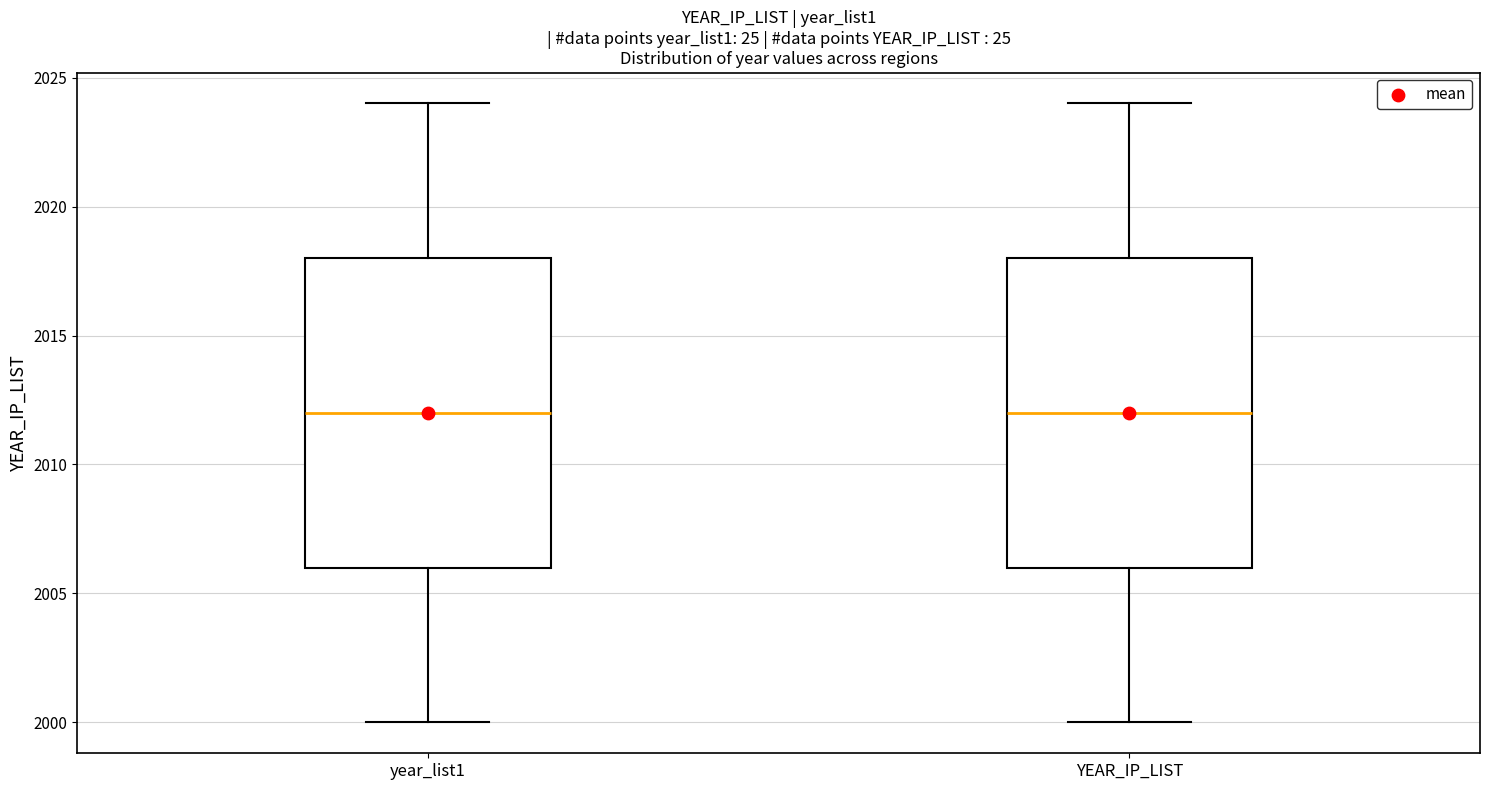

Where does the lower whisker of the box for YEAR_IP_LIST end on the y-axis? The values are not printed on the chart, so give them approximately, as read against the axis.

2000